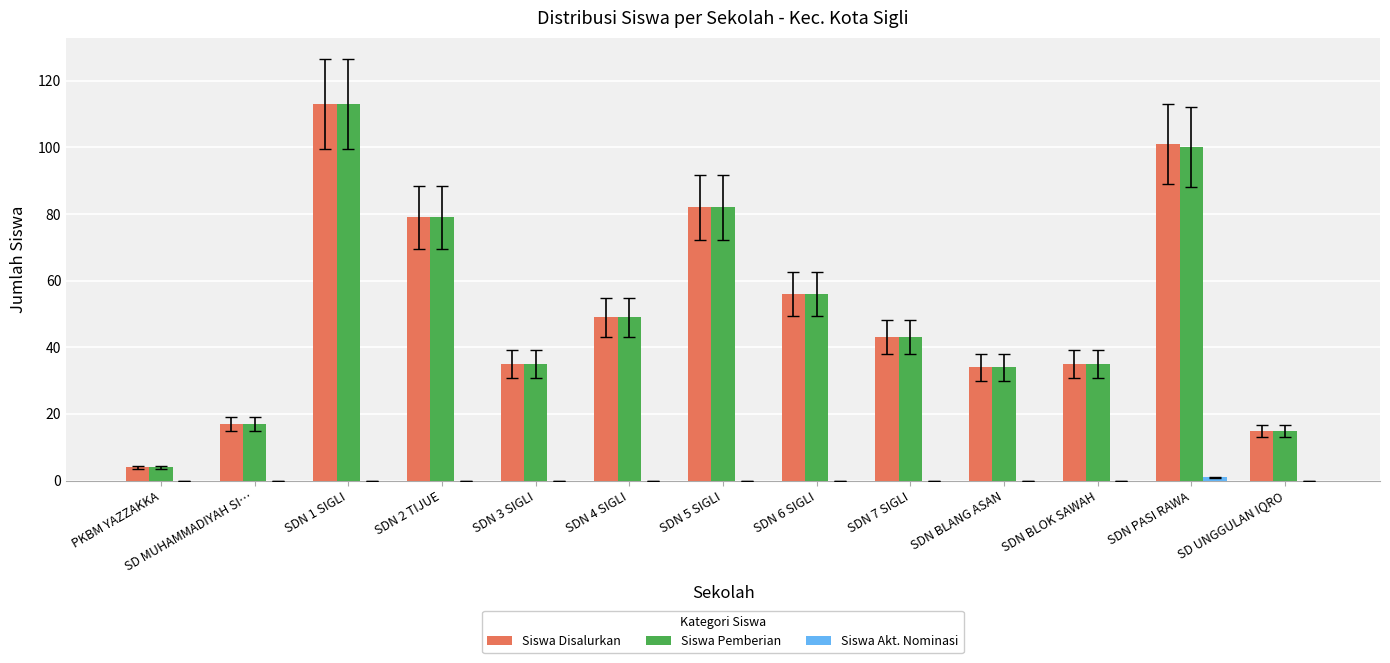

At which category is the sum across all series the highest?

SDN 1 SIGLI